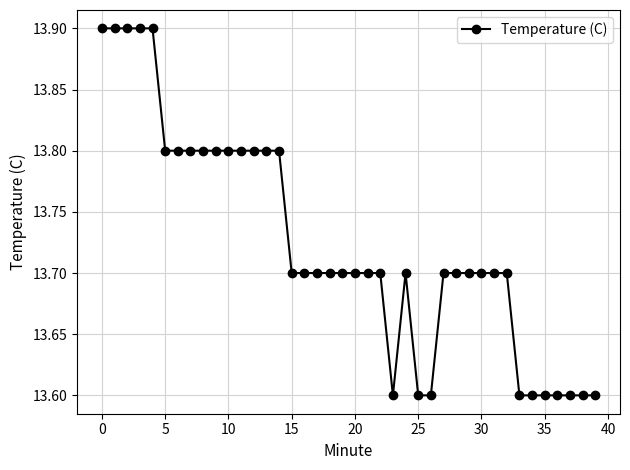

What is the greatest value displayed?

13.9